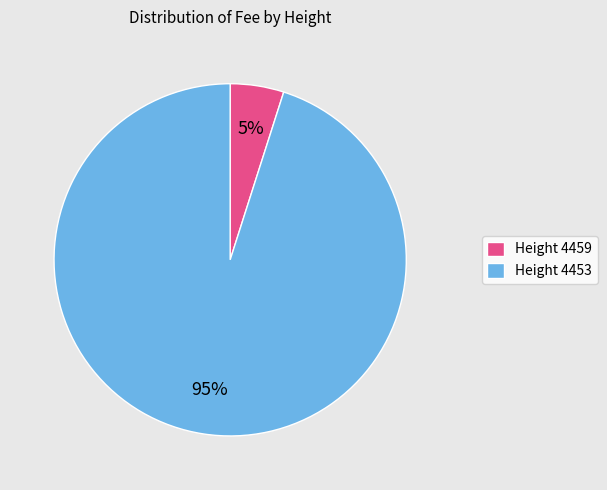

Rank the categories by value from lowest to highest.

Height 4459, Height 4453